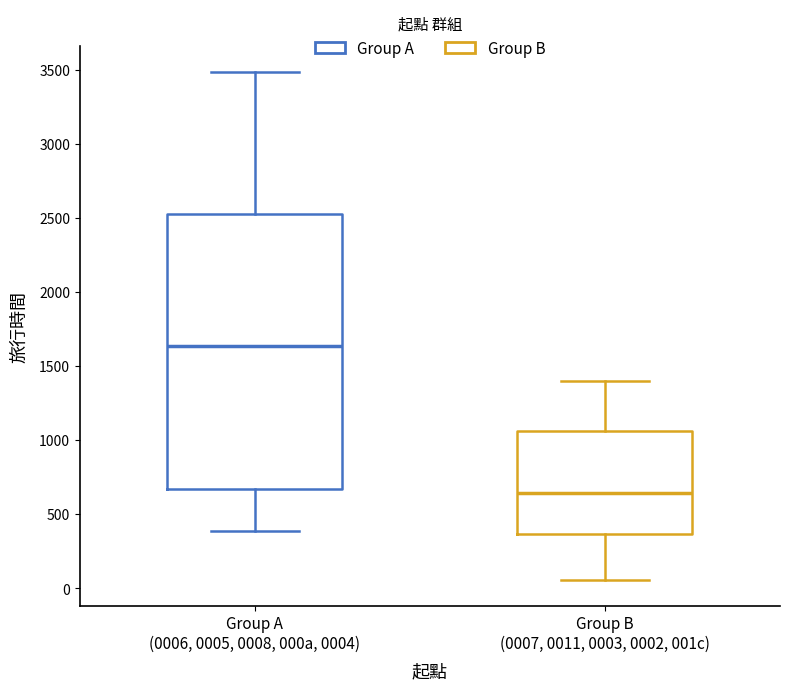

Where is the upper edge of the box for Group A (0006, 0005, 0008, 000a, 0004) on the y-axis? The values are not printed on the chart, so give them approximately, as read against the axis.

2550